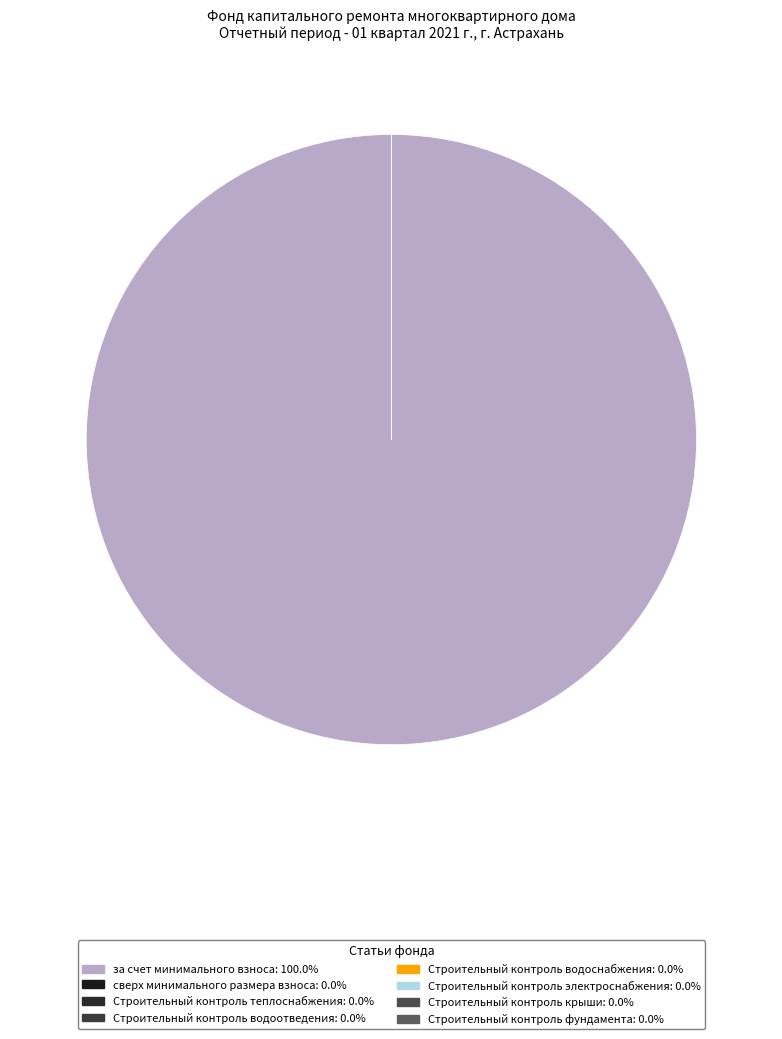

True or false: Строительный контроль крыши accounts for 0% of the total.

True